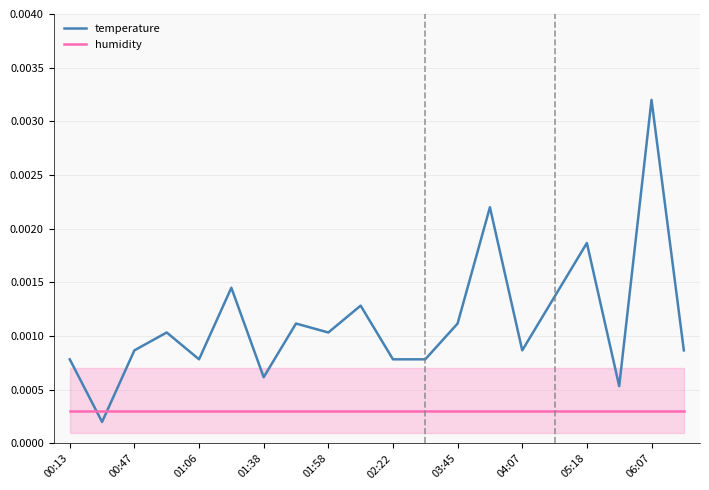

Is this an area chart (filled region under the line)?

No